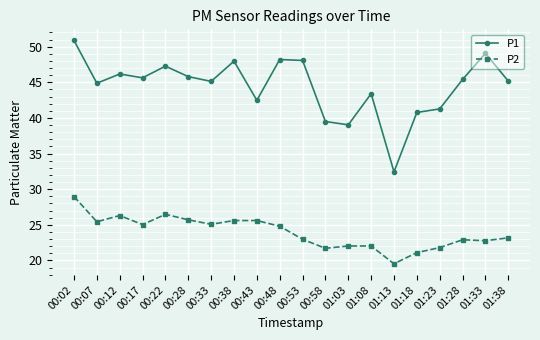

What is the minimum value shown in the chart?

19.5